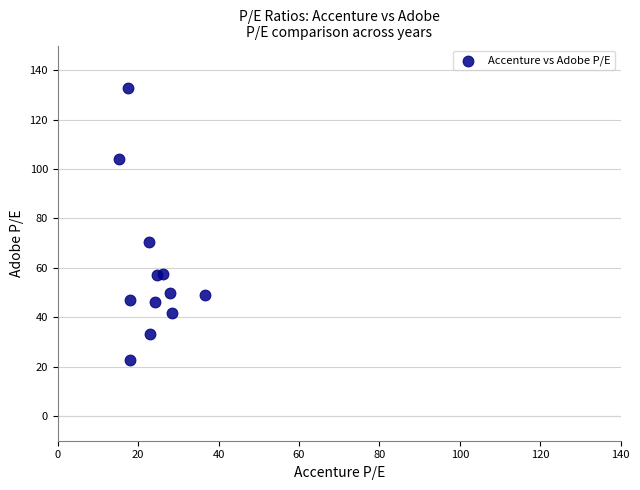

What is the average Y value?

59.3